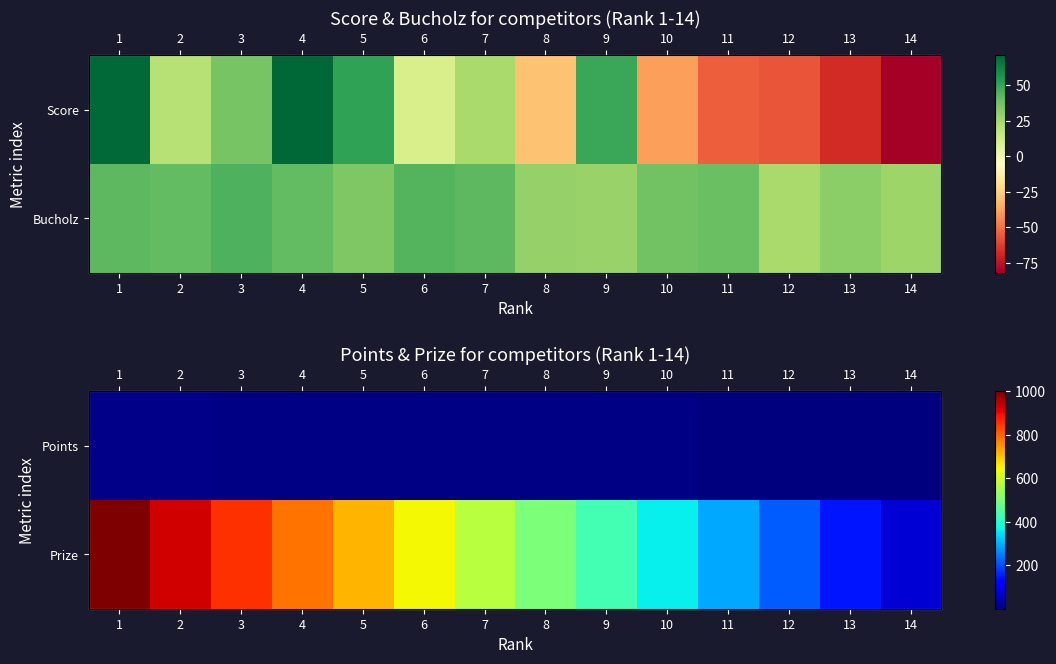

Count the number of data series in this chart.

2